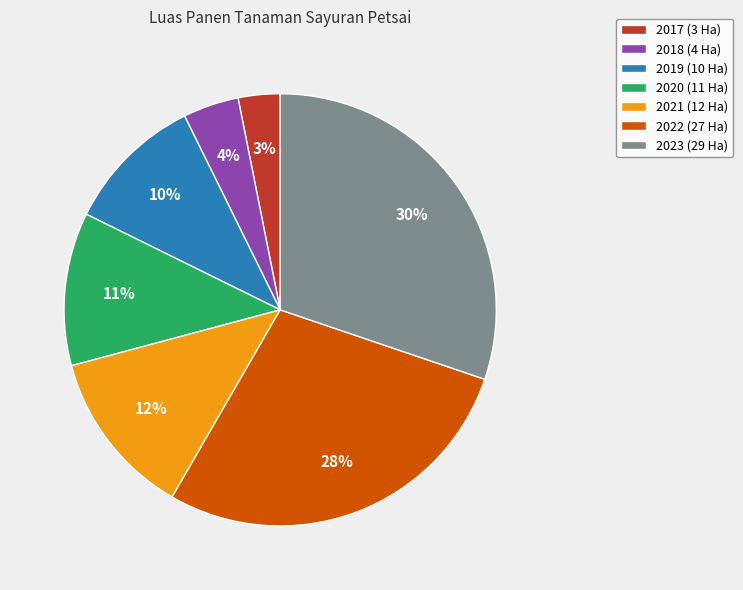

To the nearest percent, what percentage of the pie is 2018 (4 Ha)?

4%